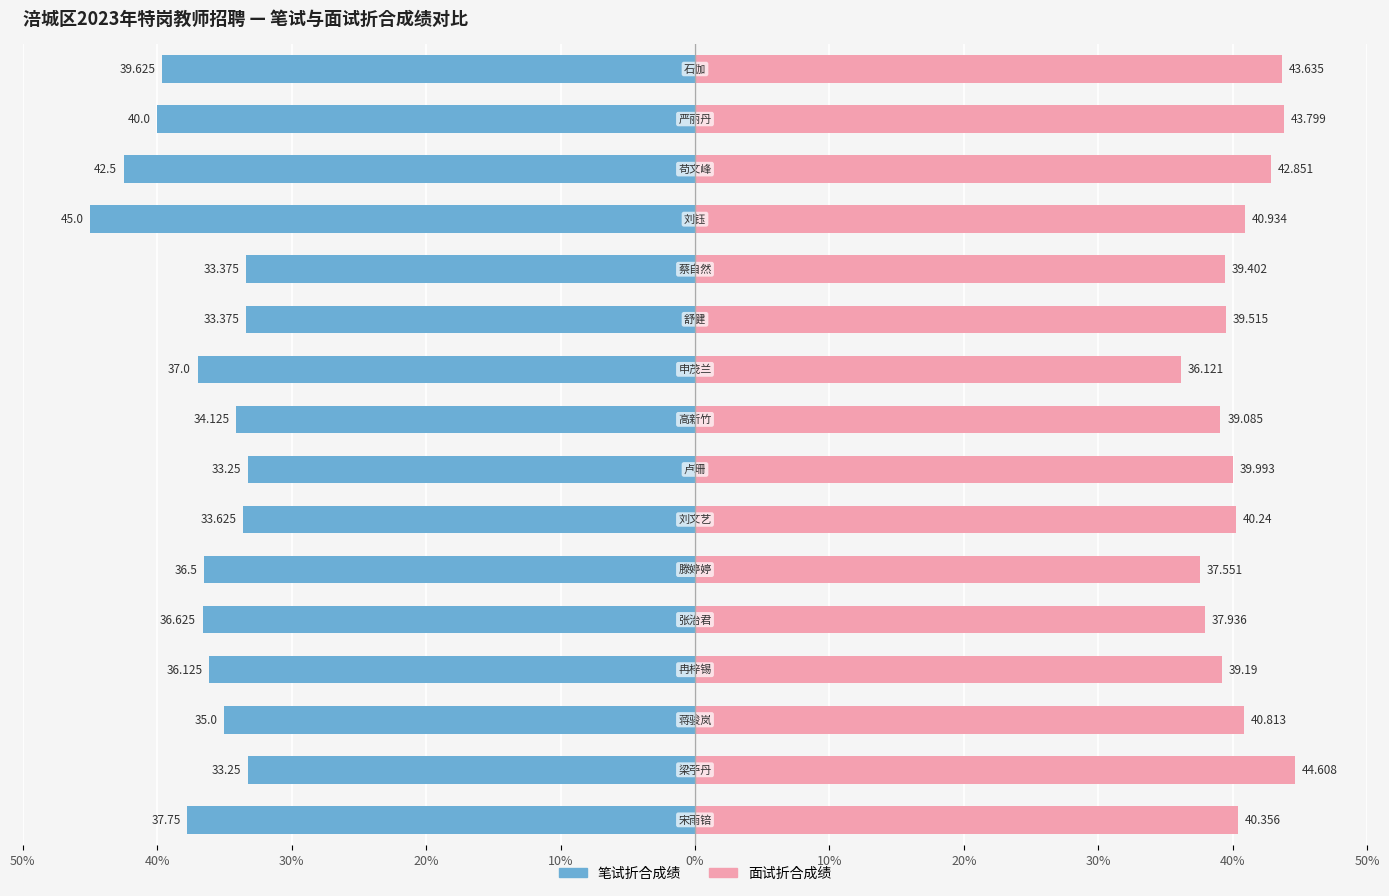

Are the bars grouped side by side (vs. stacked)?

Yes